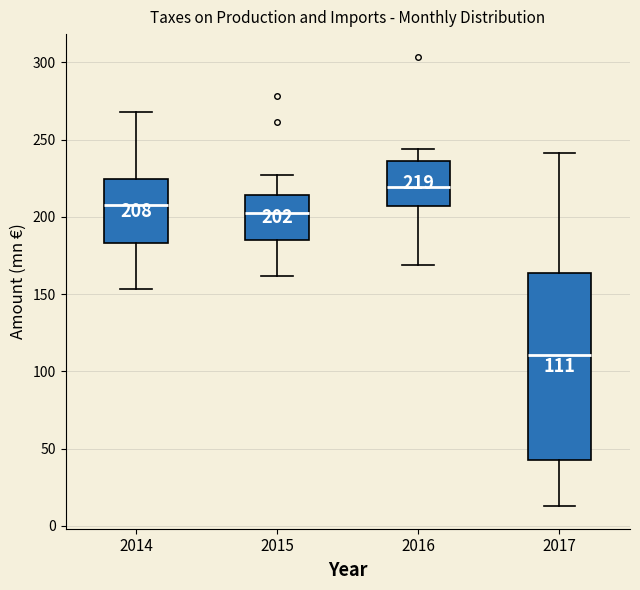

Comparing the boxes themselves (not the whiskers), which one is the tallest?

2017